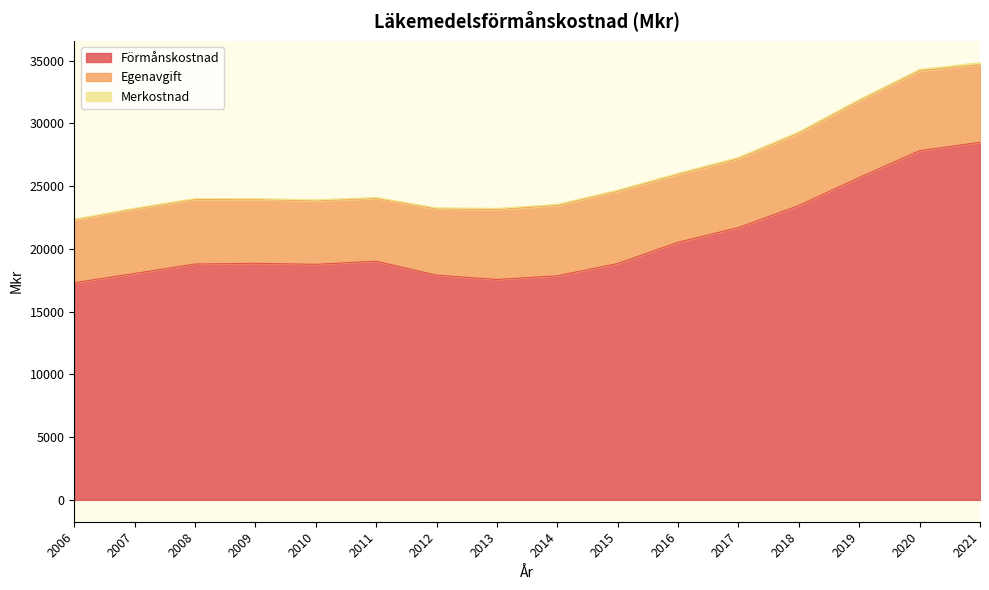

How many interior local valleys does the Merkostnad series have?

3